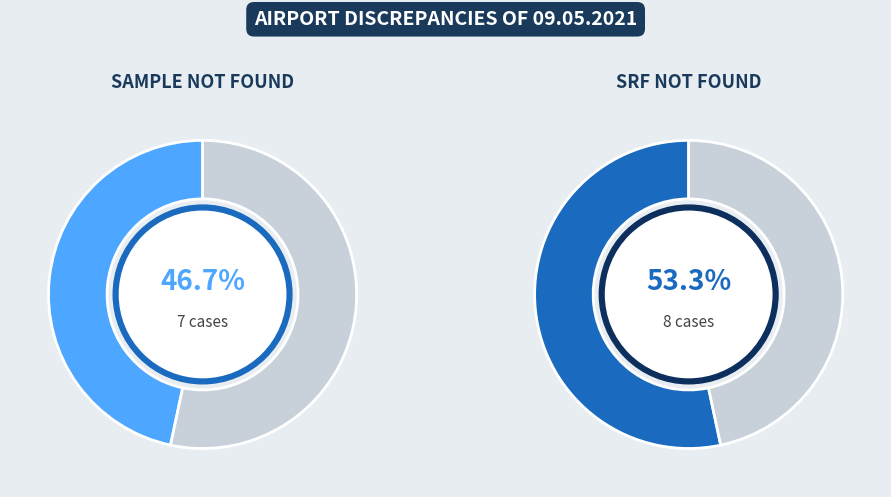

The SAMPLE NOT FOUND slice represents 47% of the pie. True or false?

True